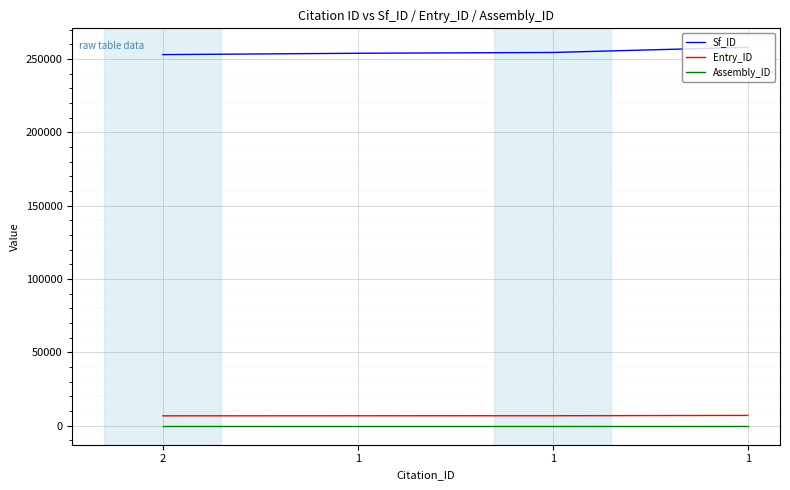

Between 1 and 1, which is larger?

1